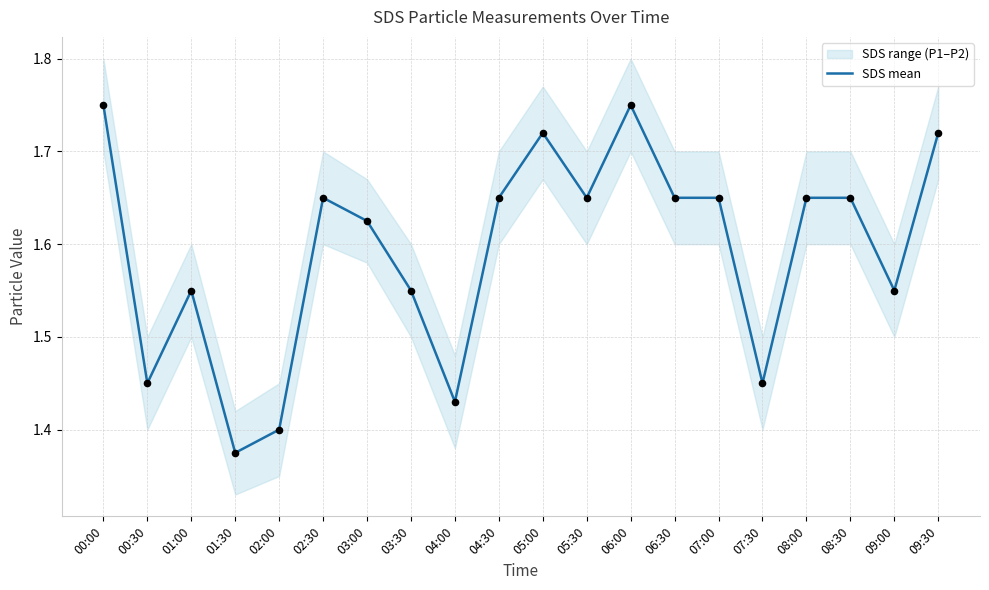

Which has a higher value, 08:30 or 01:00?

08:30